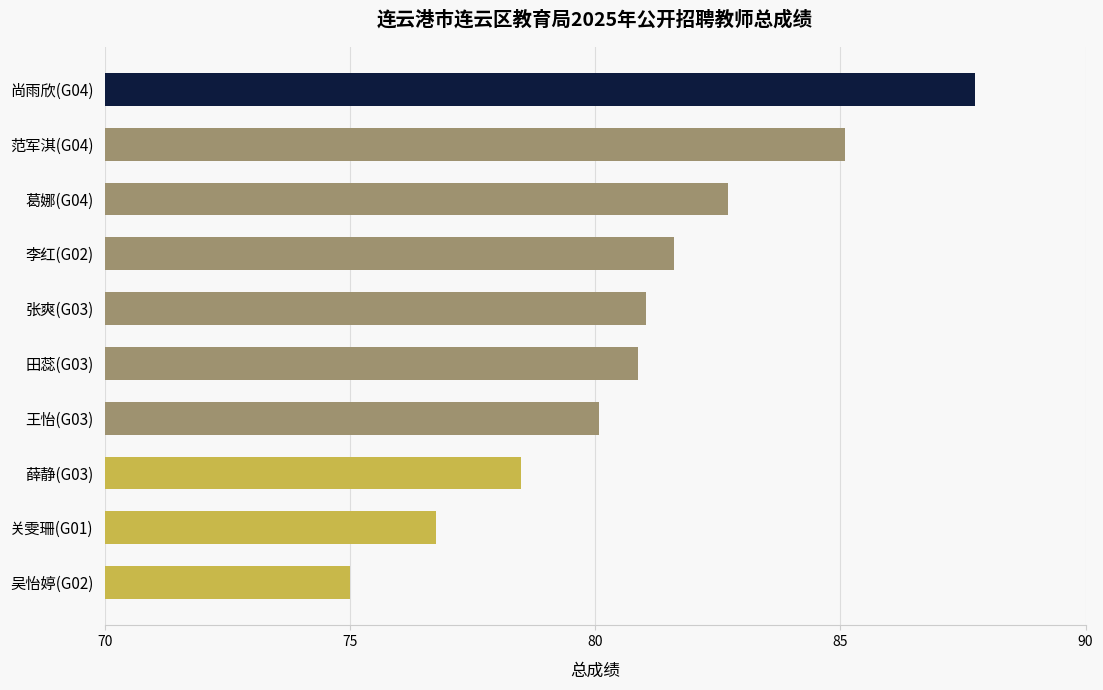

What is the smallest value displayed?

75.0